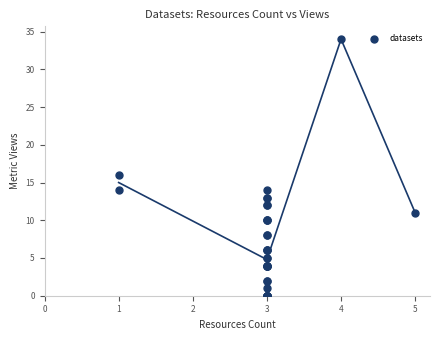

What Y value in the scatter plot is closest to 17?

16